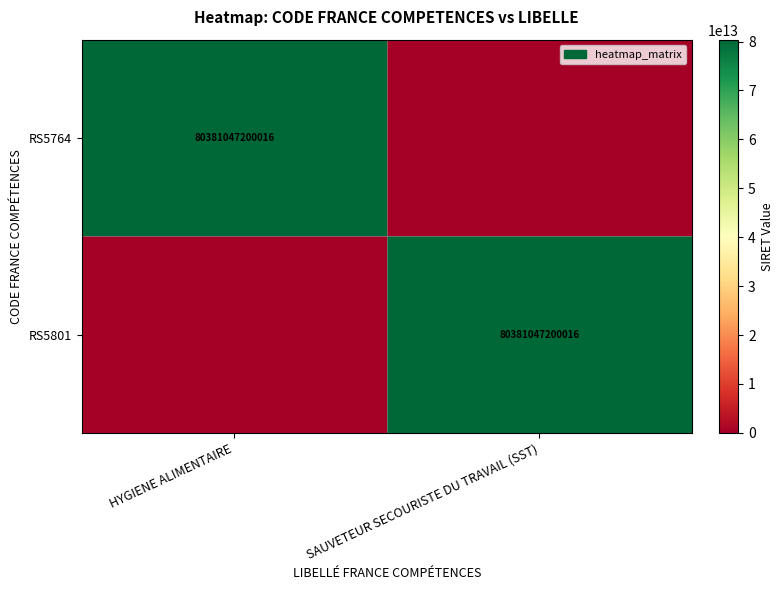

The value of RS5801 at SAUVETEUR SECOURISTE DU TRAVAIL (SST) is 80381047200016. True or false?

True